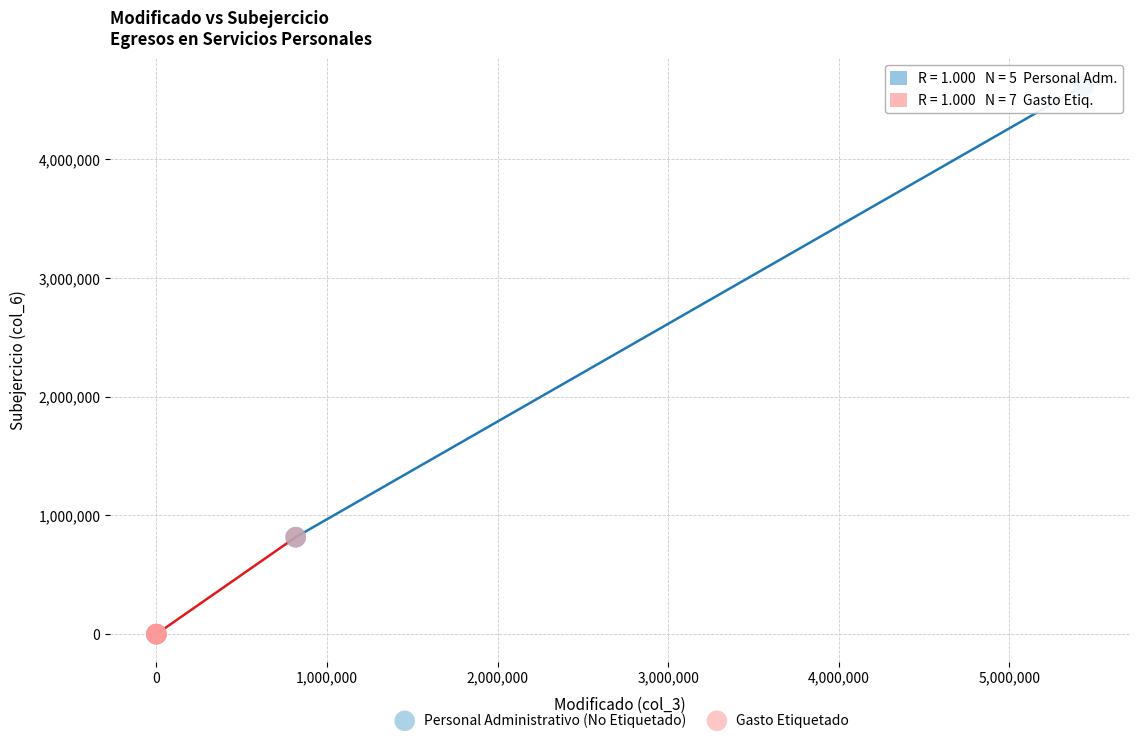

Which series reaches the minimum Y coordinate?

Gasto Etiquetado